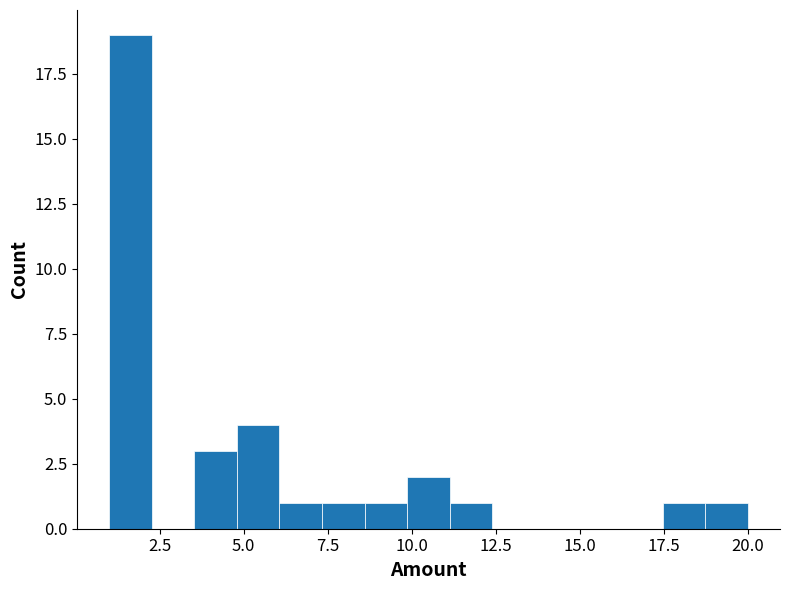

Around what value on the x-axis is the tallest bar? Give the approximate position of its centre, as read against the axis.

1.5